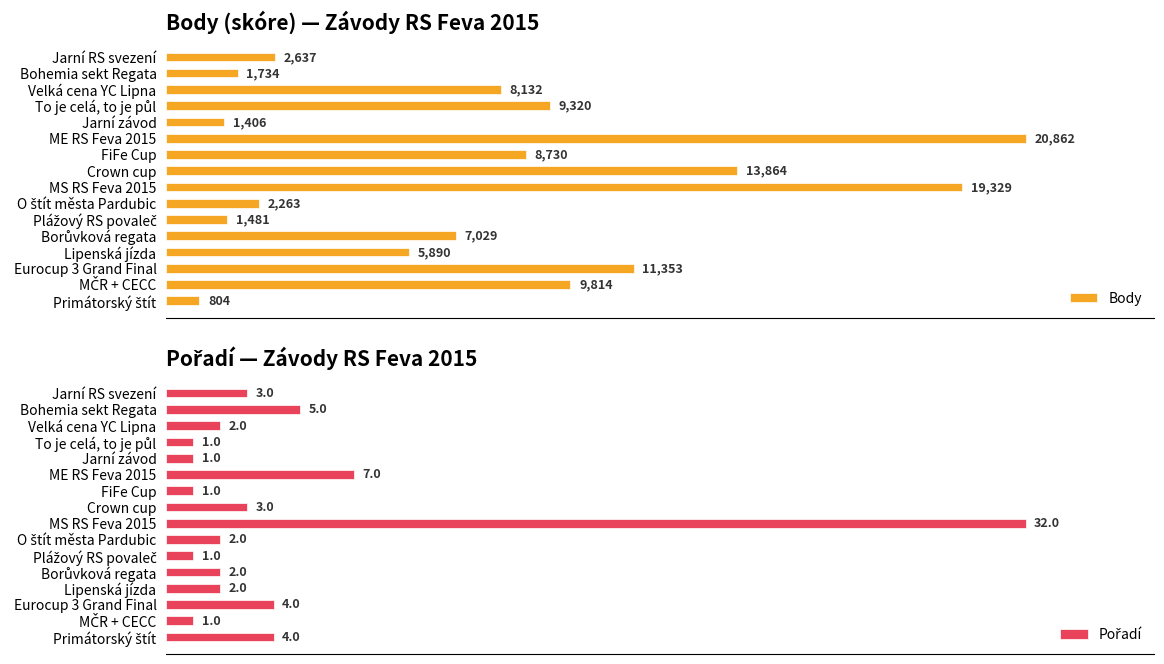

Which category has the highest value in the Body series?

ME RS Feva 2015